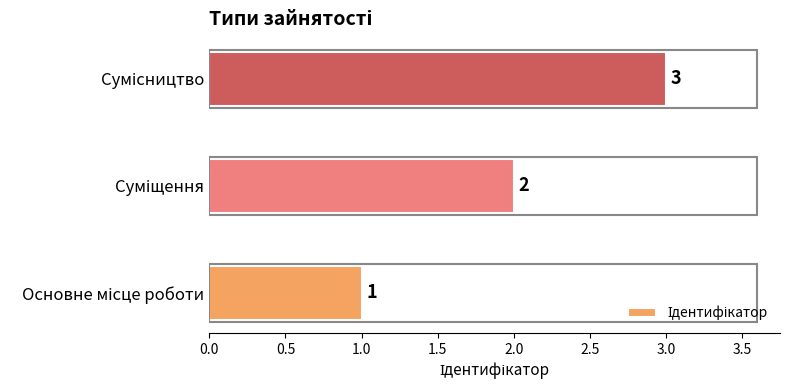

How many values are between 1 and 3?

3